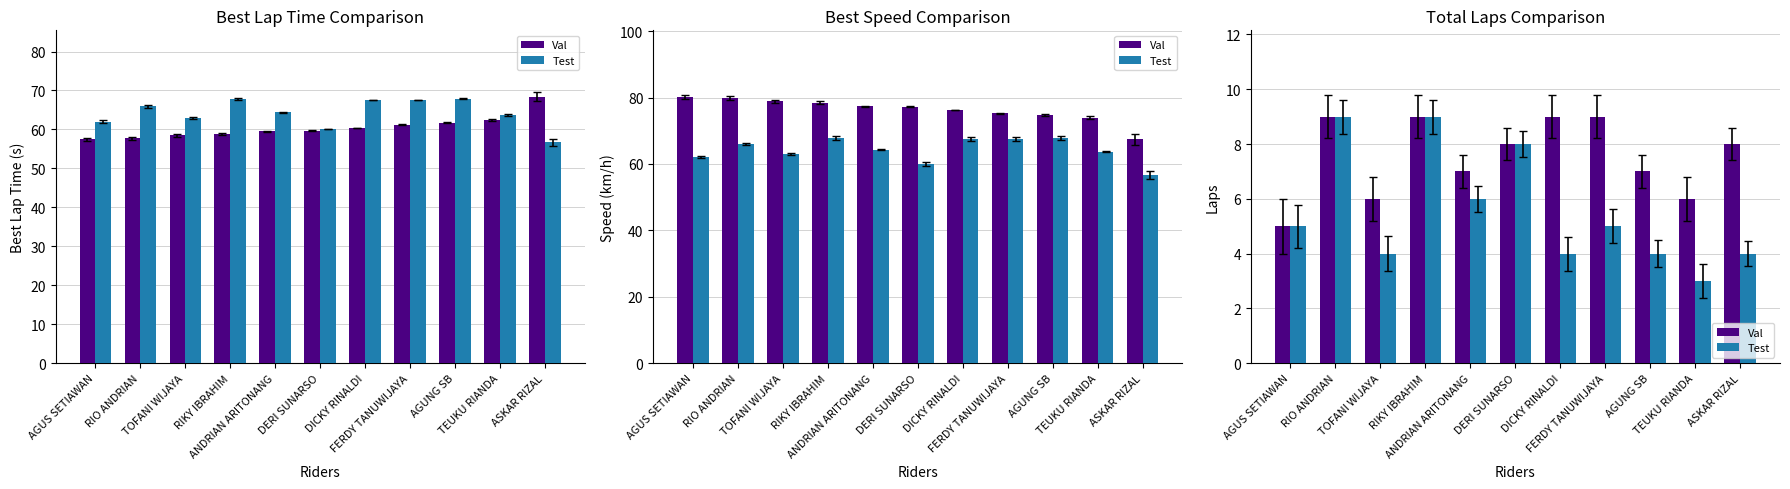

Are the bars grouped side by side (vs. stacked)?

Yes